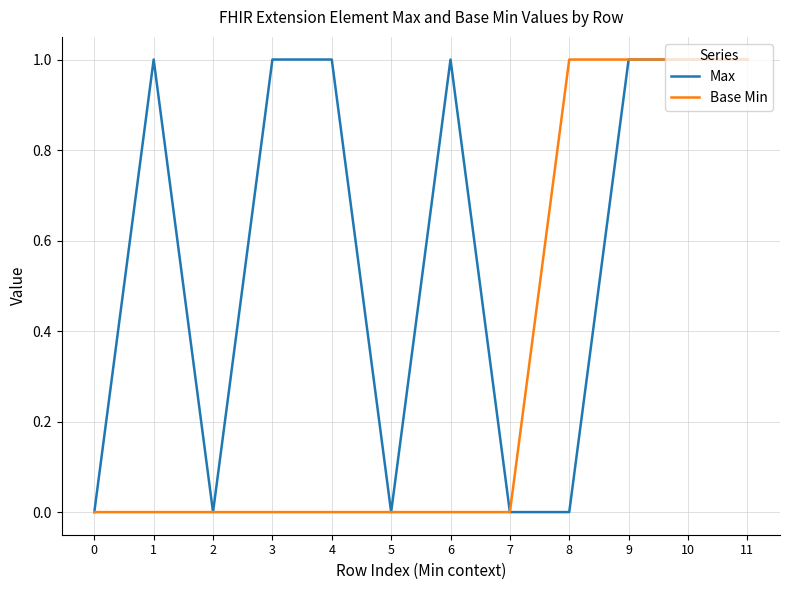

Reading left to right, what are all the values shown in this chart?

Max: 0	1	0	1	1	0	1	0	0	1	1	1
Base Min: 0	0	0	0	0	0	0	0	1	1	1	1